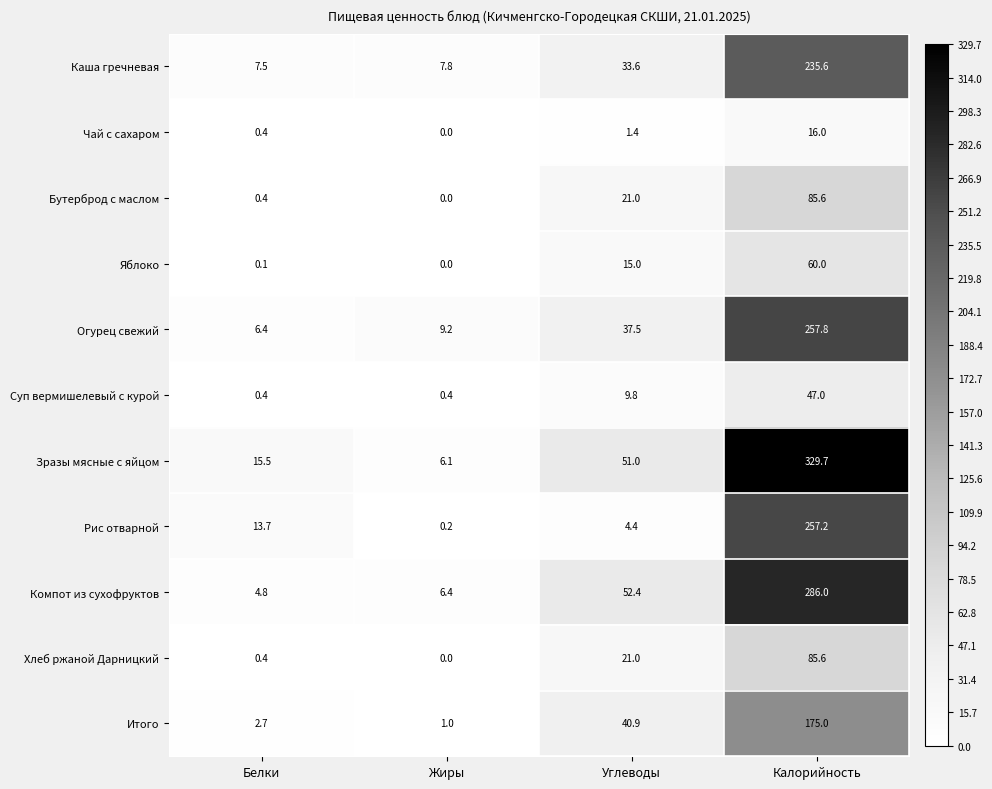

Read the Итого value at Калорийность.

175.0